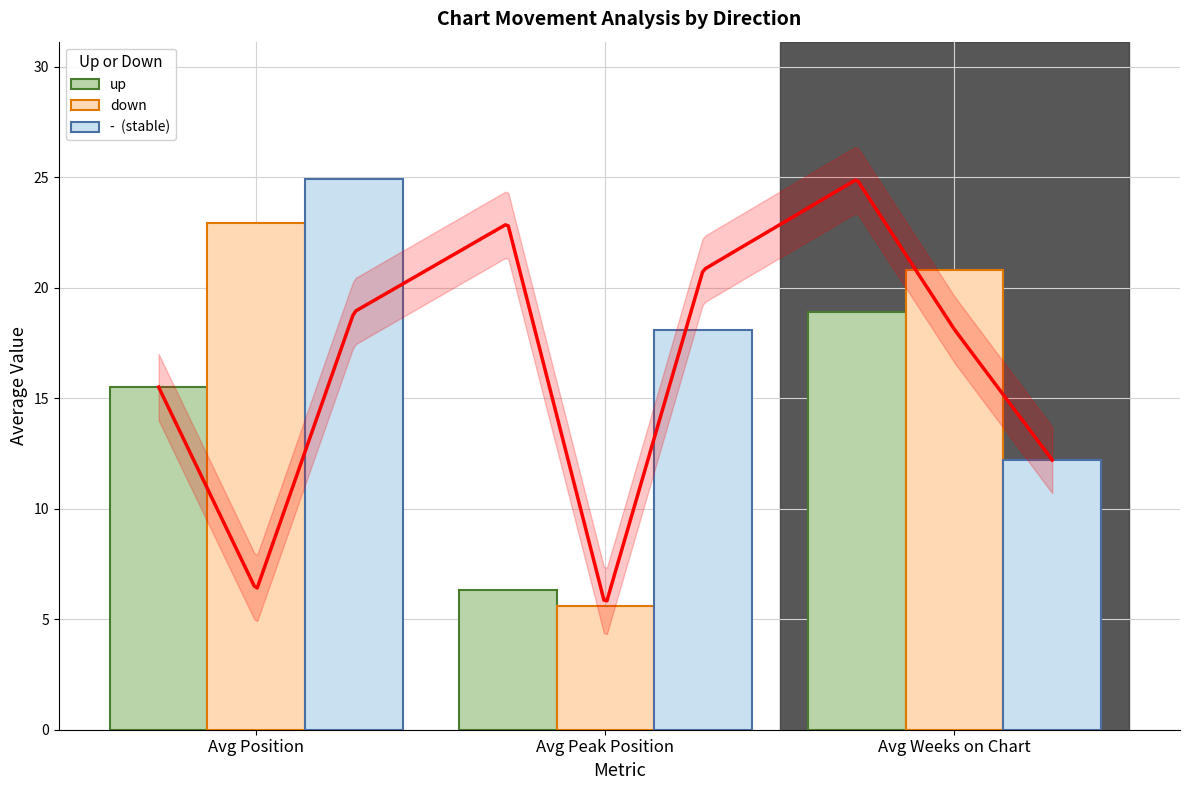

The value of down at Avg Peak Position is 1.3. True or false?

False